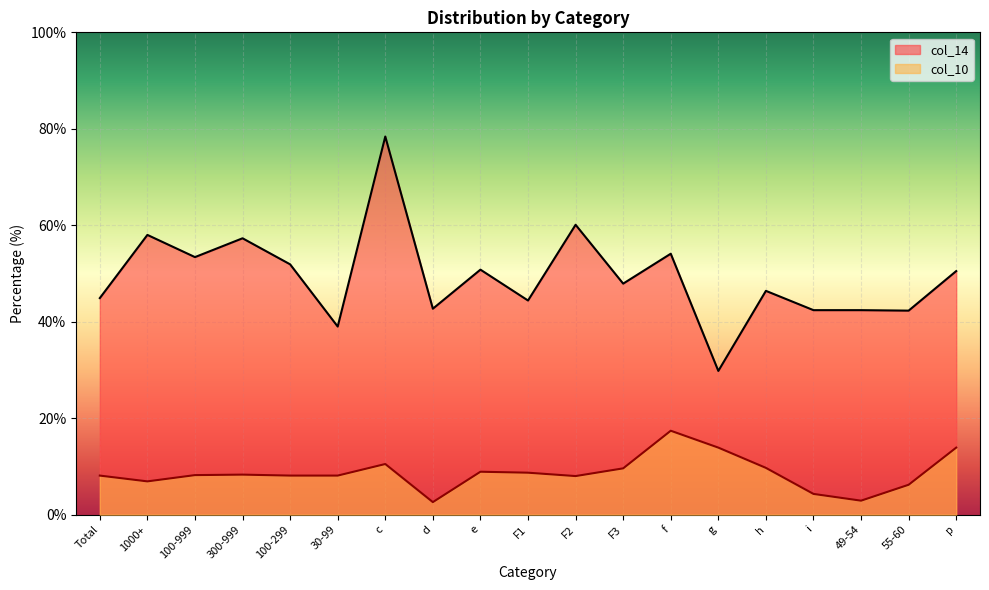

At which label is col_14 closest to 54?

f